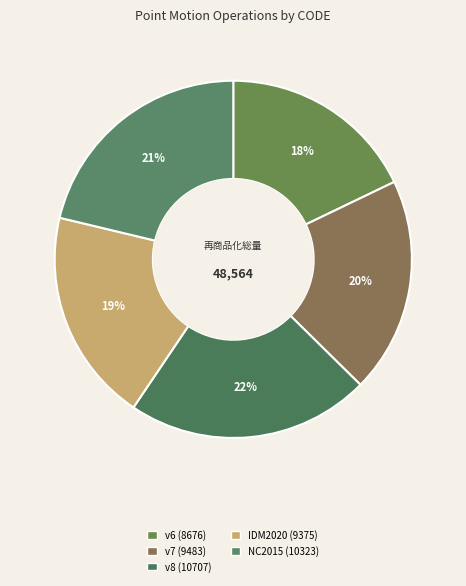

To the nearest percent, what is the difference between the largest and smallest slice percentages?

4%